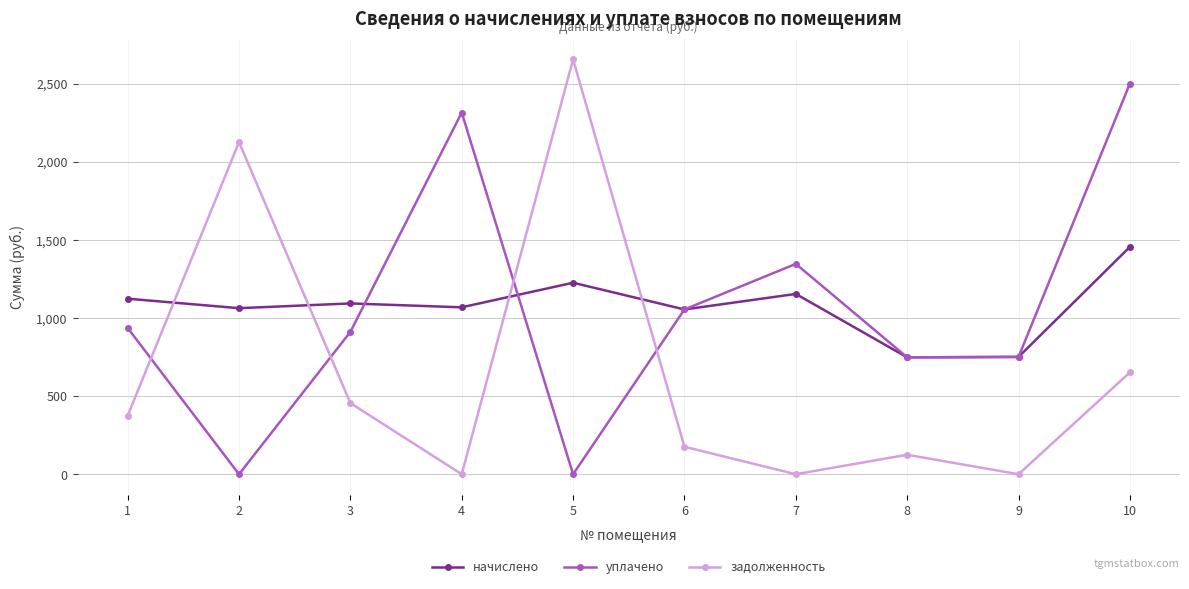

Does the chart display data point markers on the line(s)?

Yes